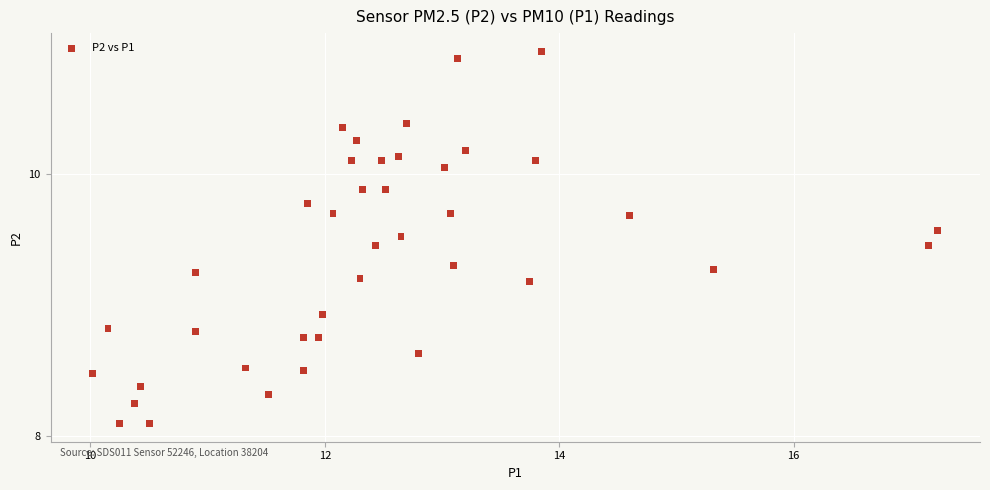

What is the range of X values (max minus min)?

7.2